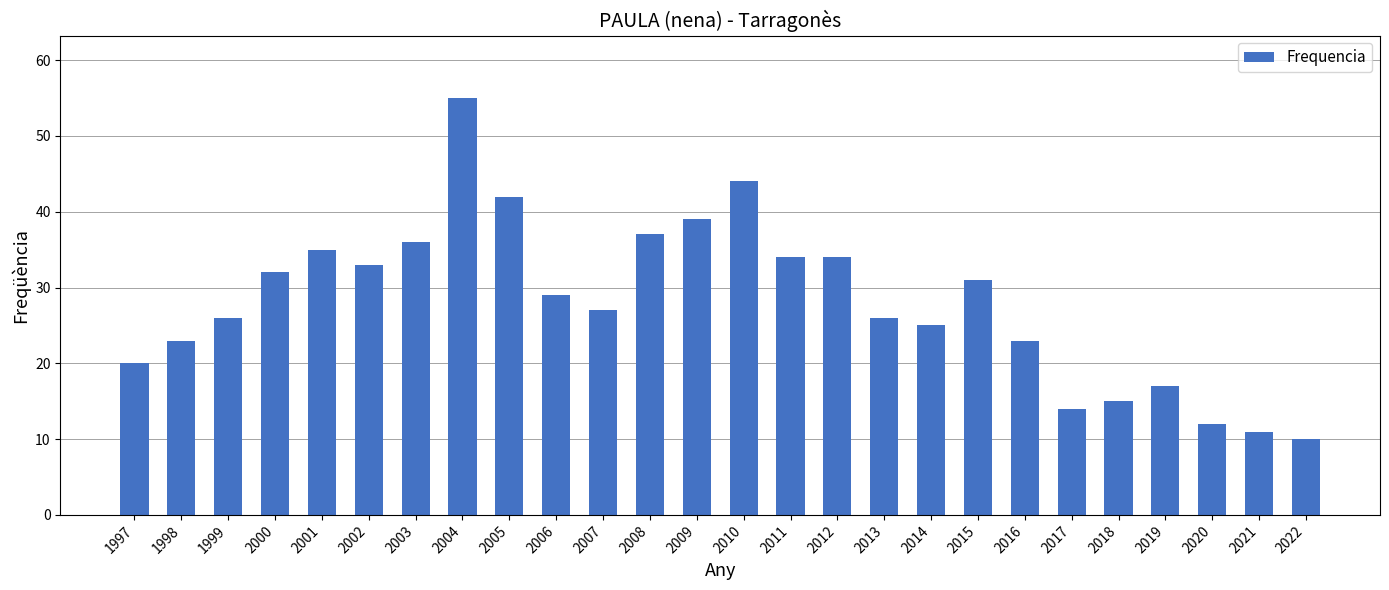

What is the value of the 4th bar from the left?

32